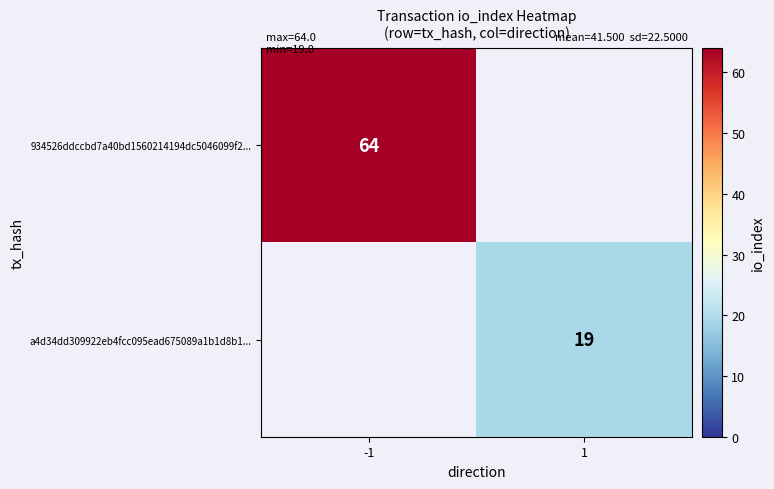

Is it true that a4d34dd309922eb4fcc095ead675089a1b1d8b1... equals 7 at 1?

False